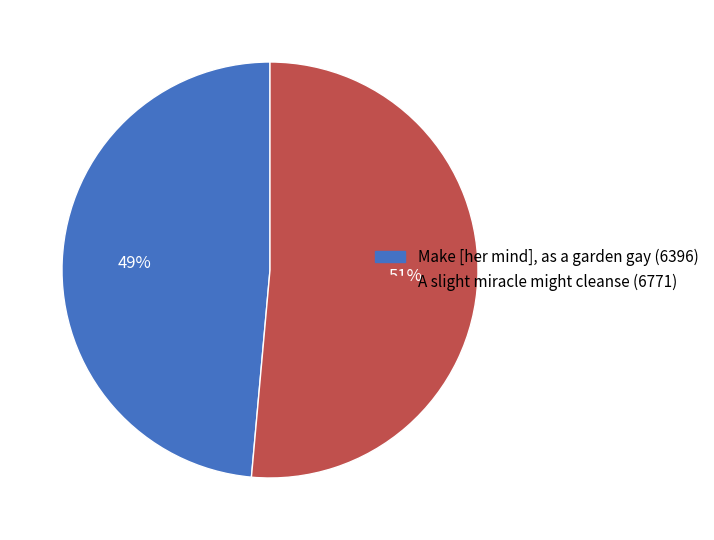

Rank the categories by value from lowest to highest.

Make [her mind], as a garden gay, A slight miracle might cleanse